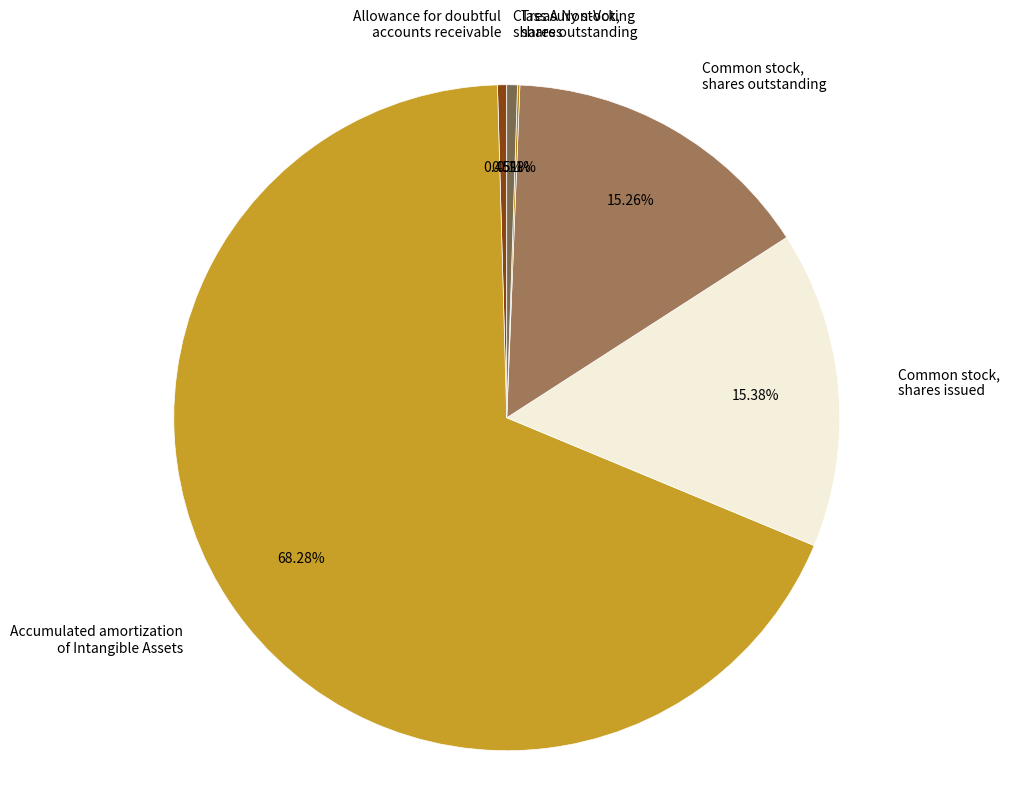

To the nearest percent, what is the difference between the largest and smallest slice percentages?

68%